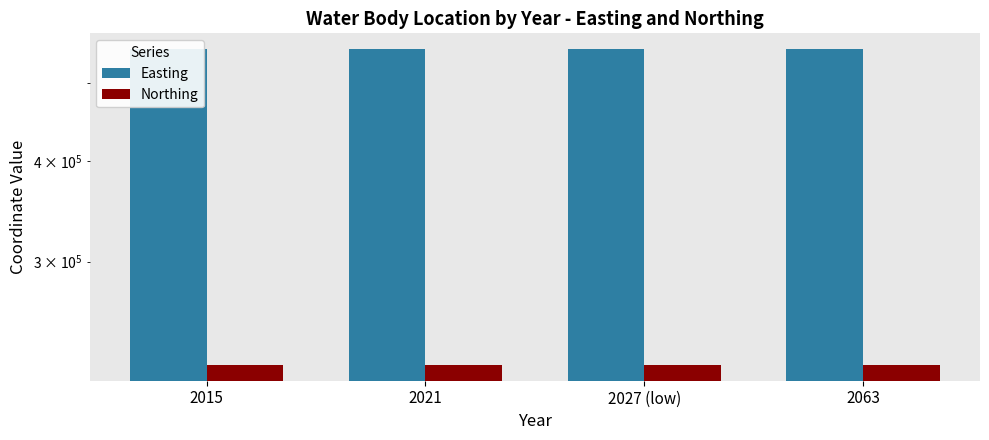

Reading left to right, what are all the values shown in this chart?

Easting: 549978	549978	549978	549978
Northing: 223425	223425	223425	223425